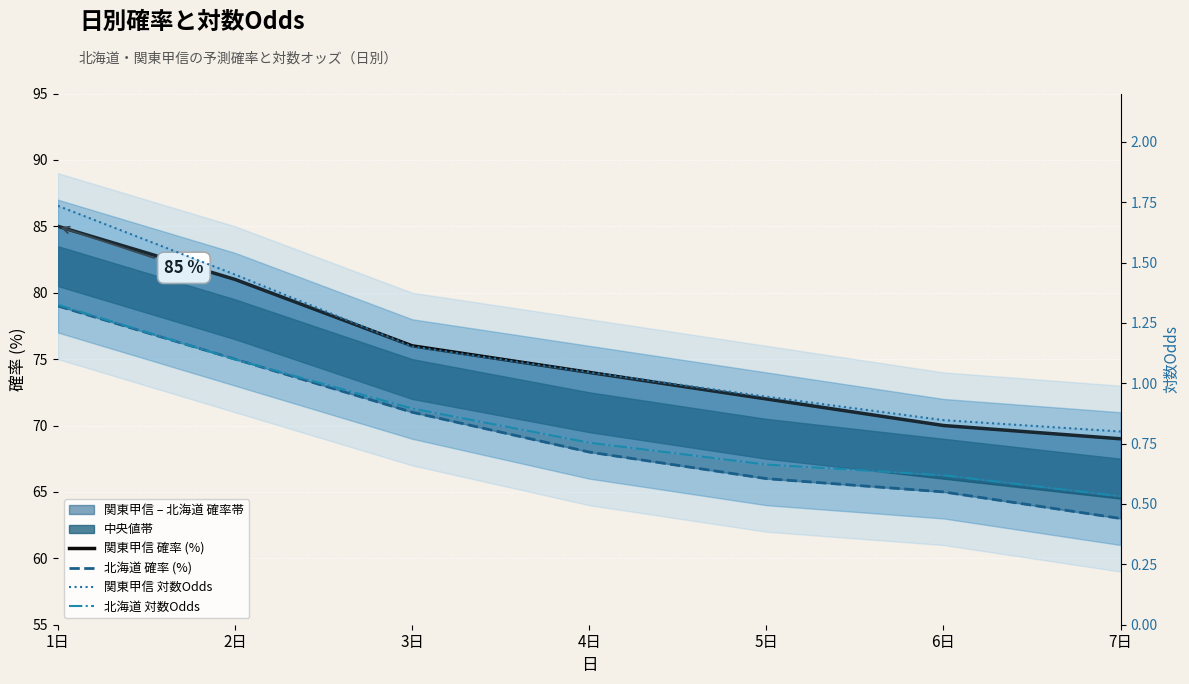

What position from the left is 6日?

6